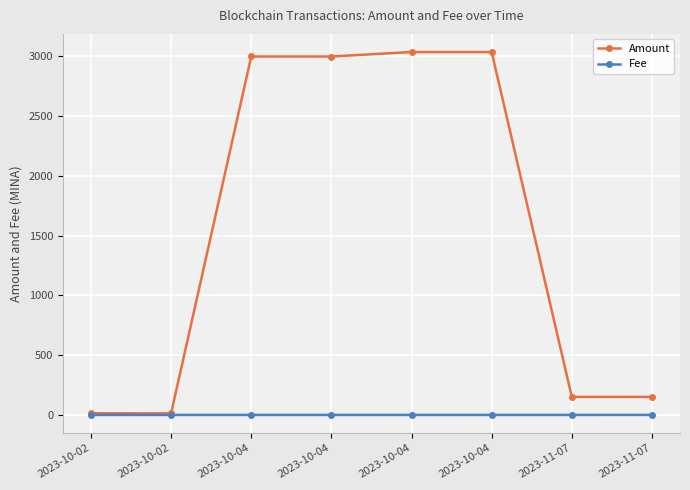

What are all the series names shown in the legend?

Amount, Fee